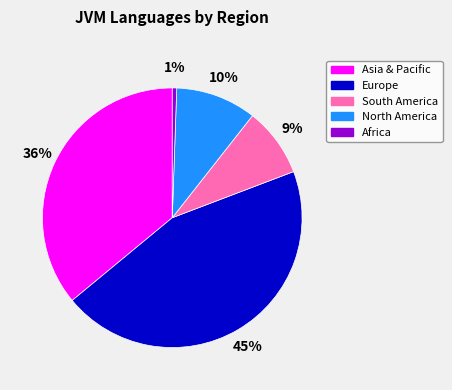

Count the number of slices in the pie.

5